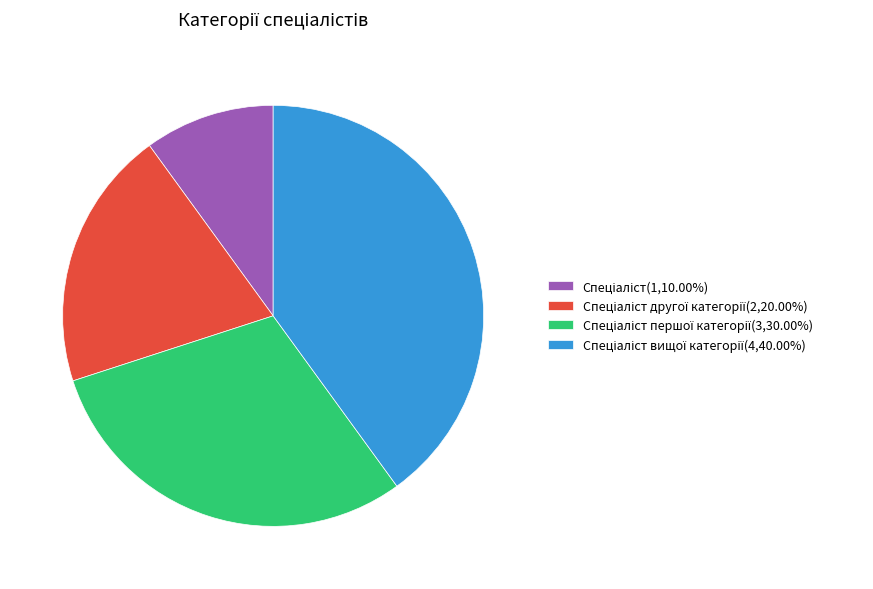

How many segments does this pie chart have?

4